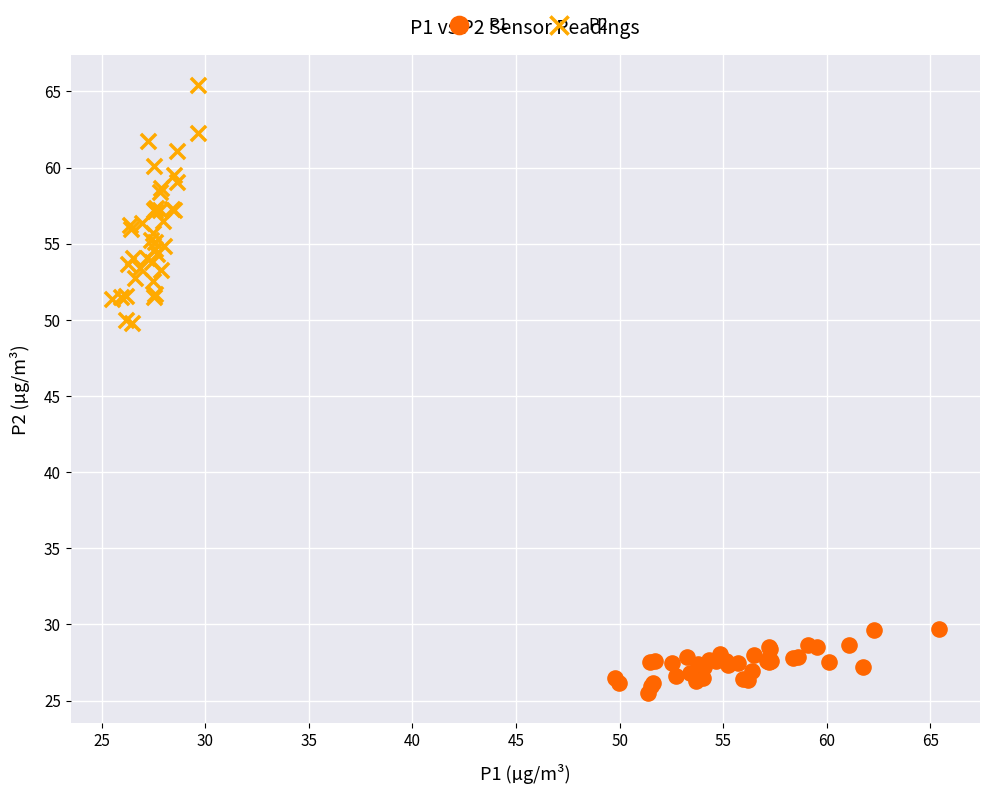

Which series has the widest spread of Y values?

P2